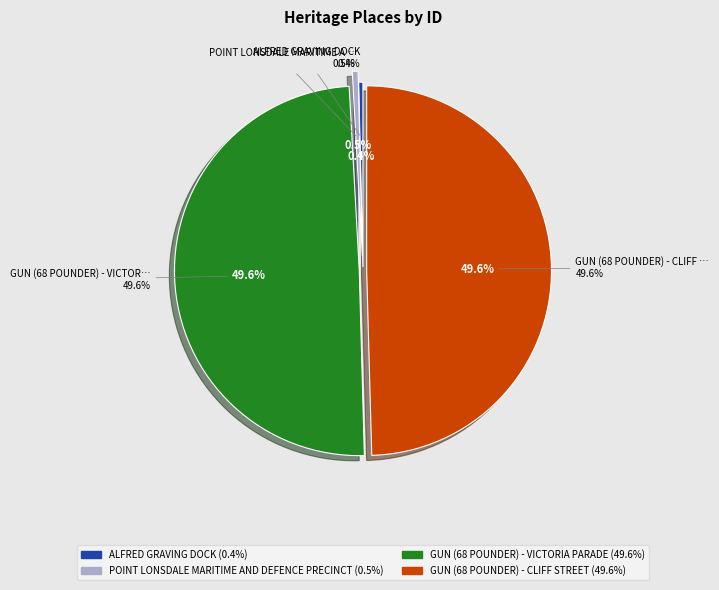

What percentage is the GUN (68 POUNDER) - VICTORIA PARADE slice, to the nearest percent?

50%